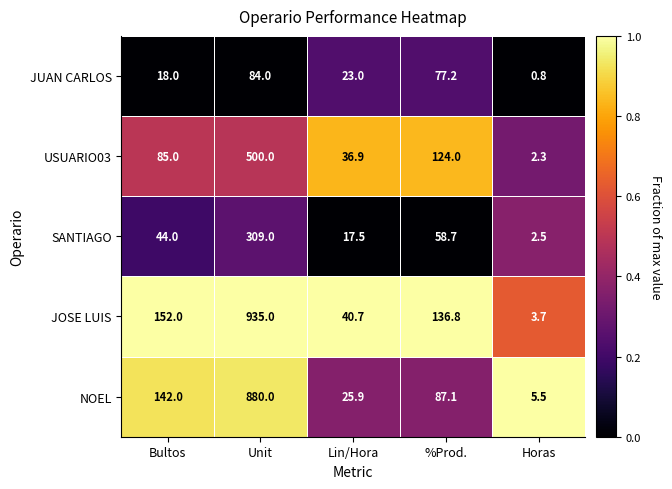

Where does the JUAN CARLOS series first go above 23?

Unit